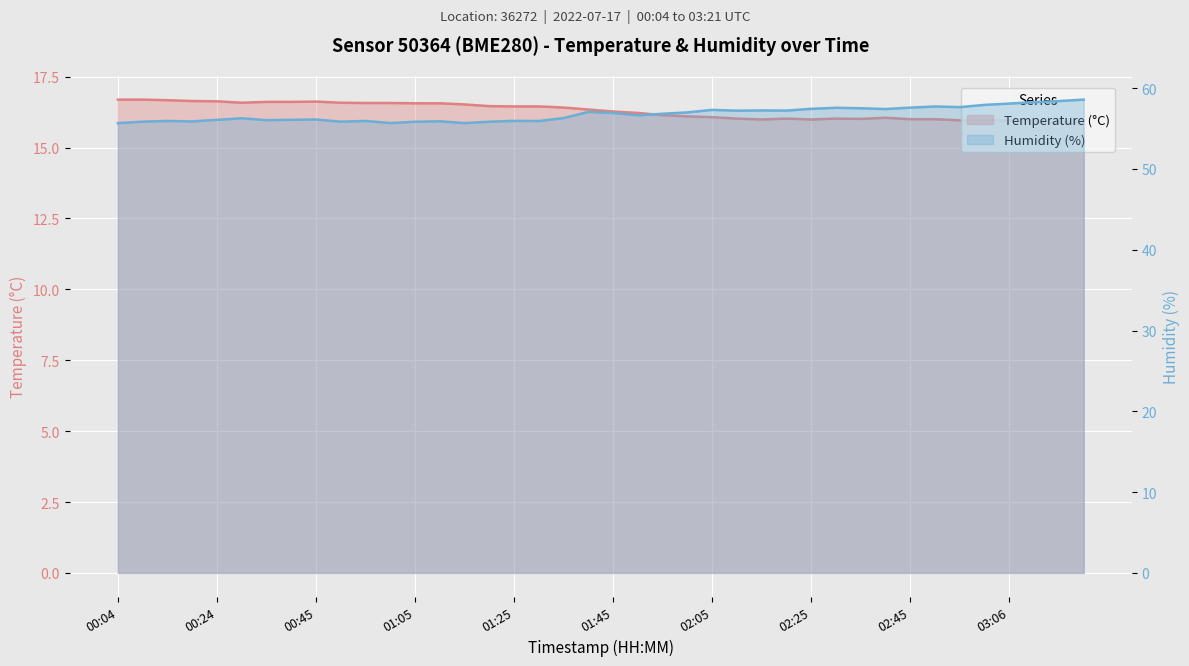

What is the label of the 17th point from the right?

02:00